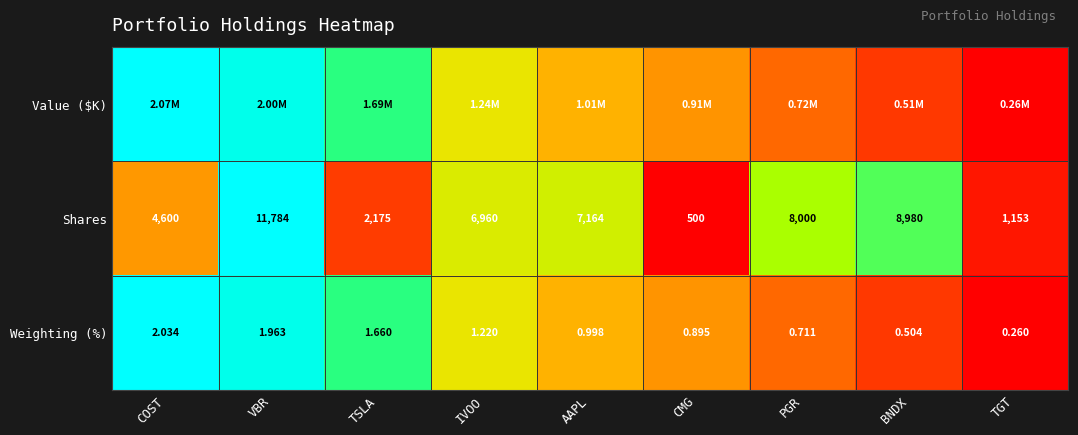

Which category has the lowest value in the Shares series?

CMG